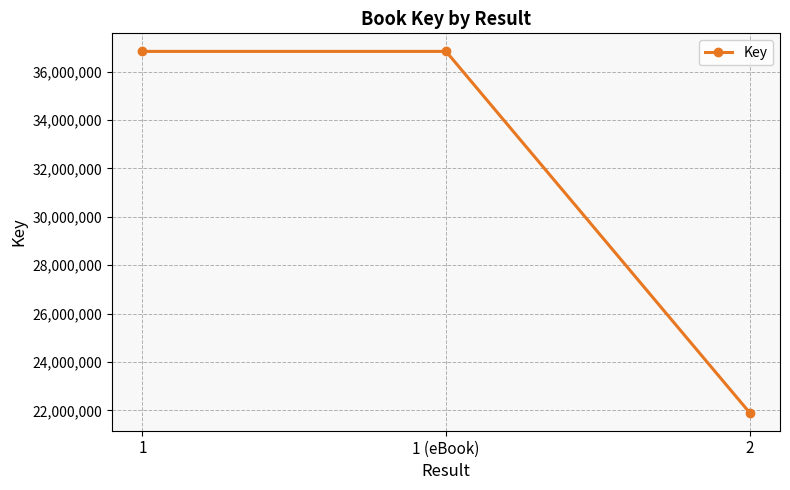

What is the approximate value at 2?

21909079